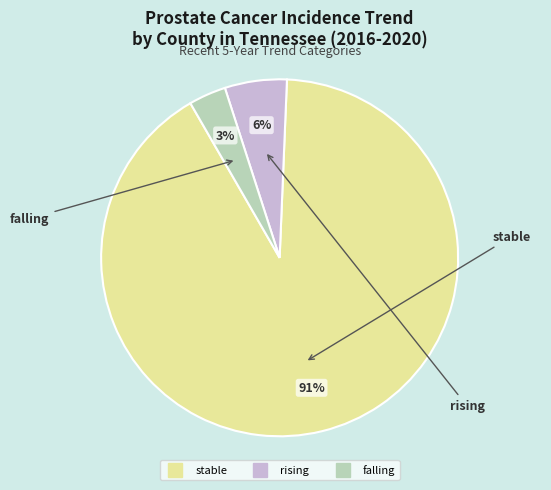

Which has a higher value, rising or stable?

stable